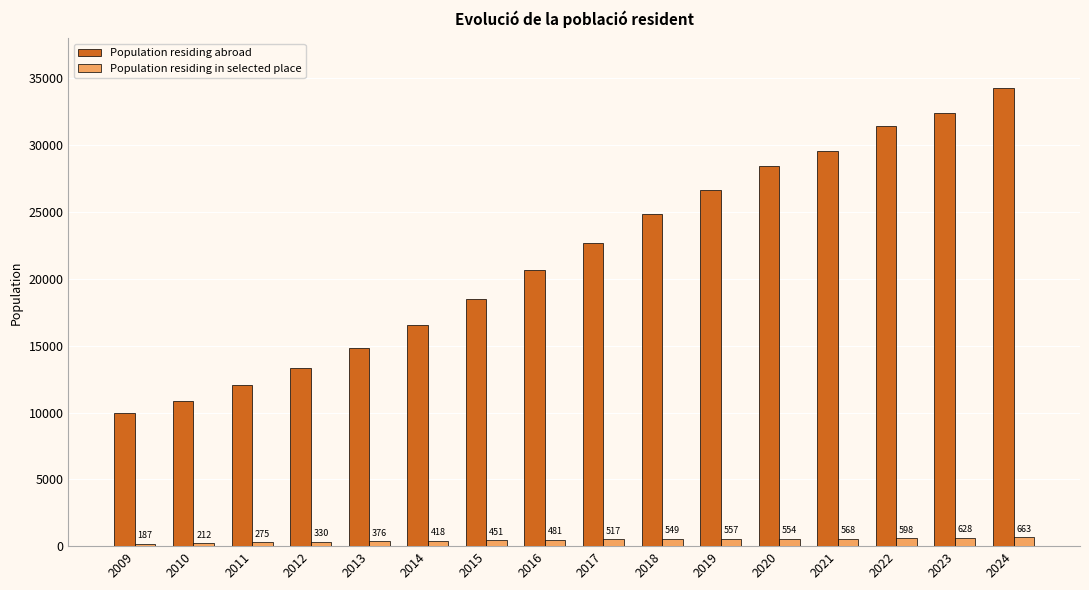

What is the average value of the Population residing in selected place series?

460